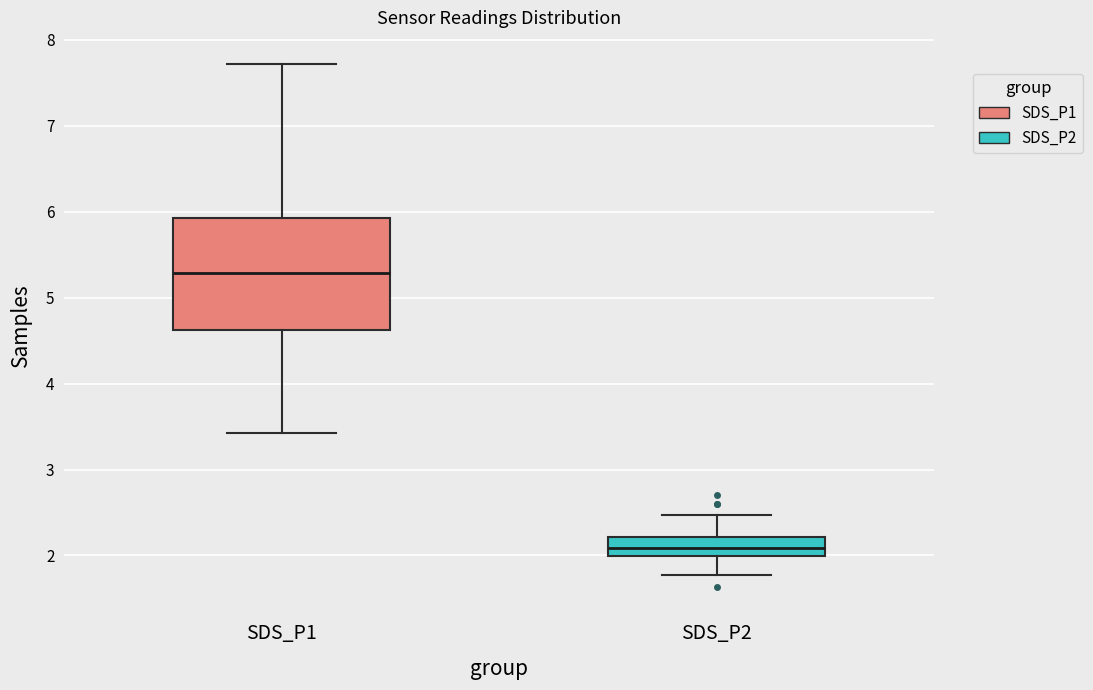

Which box has the highest median line?

SDS_P1